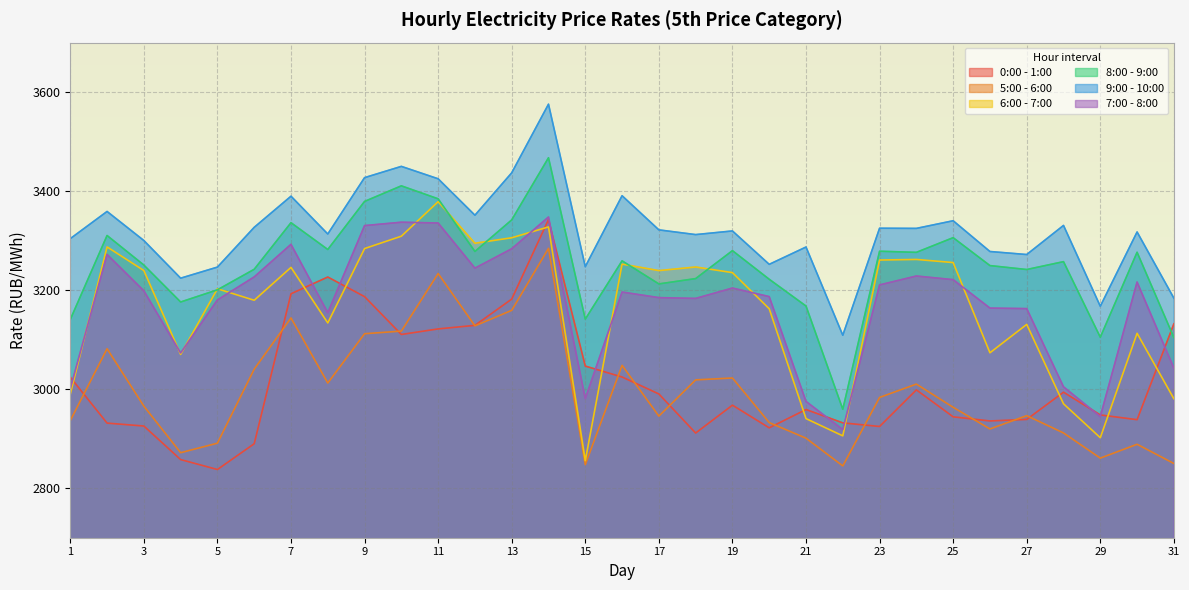

At which category does 8:00 - 9:00 reach its first local peak?

2